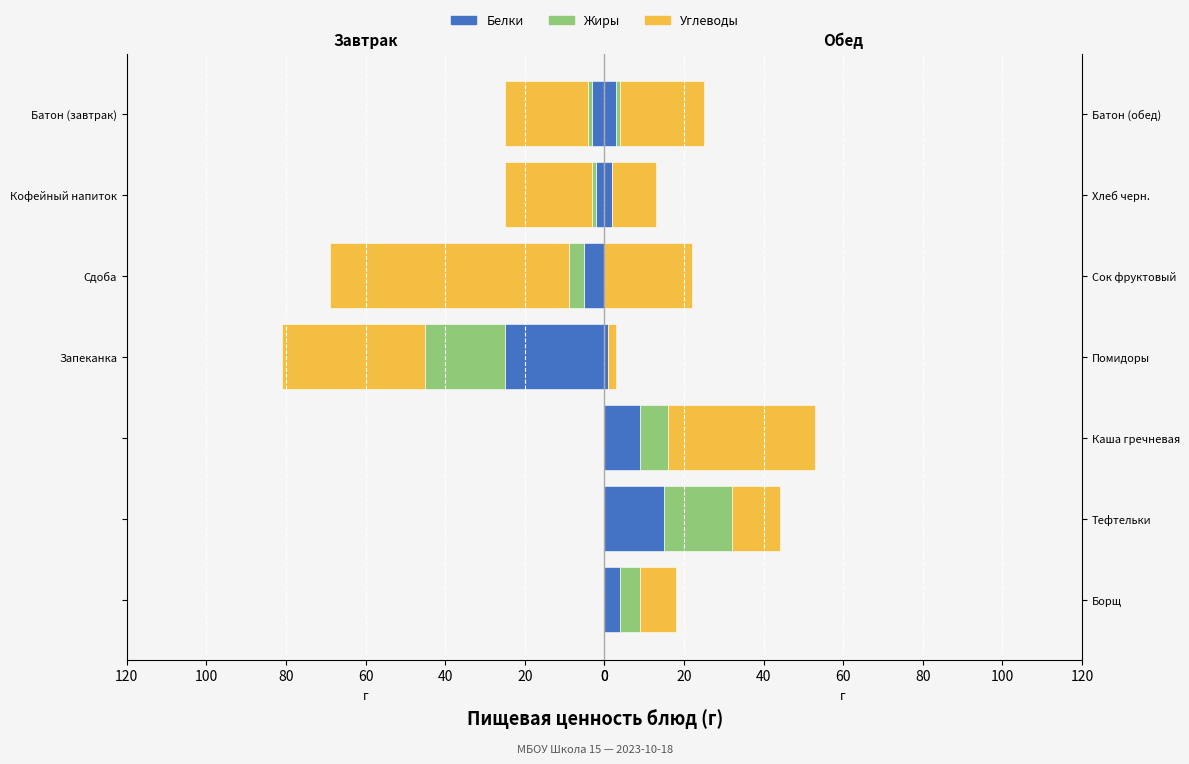

Is the value of Углеводы at Сок фруктовый greater than the value of Жиры at Тефтельки?

Yes